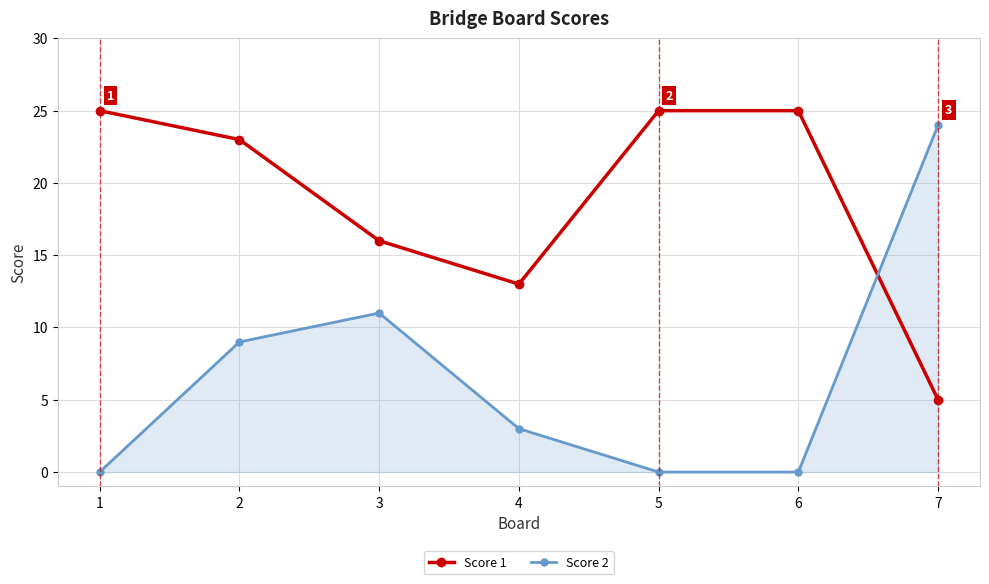

What is the difference between the second highest and minimum values in the Score 2 series?

11